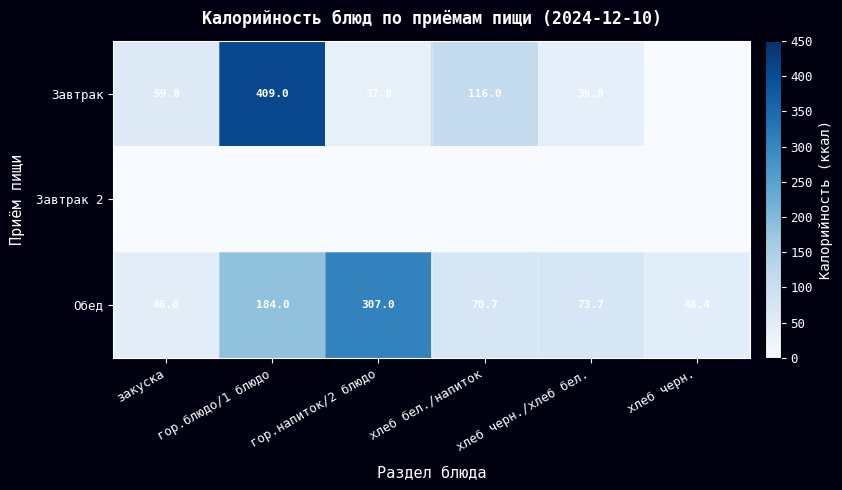

At how many categories does at least one series exceed 209?

2